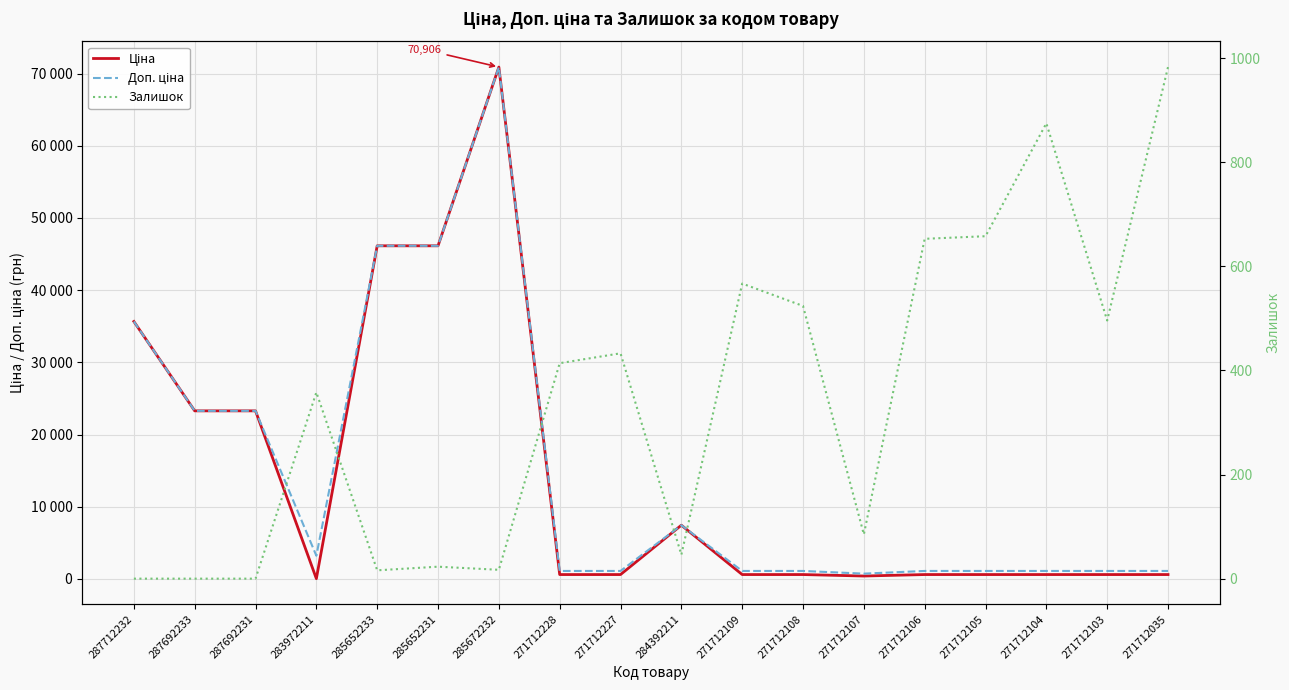

The Ціна series shows 599.9 at 271712105. True or false?

True